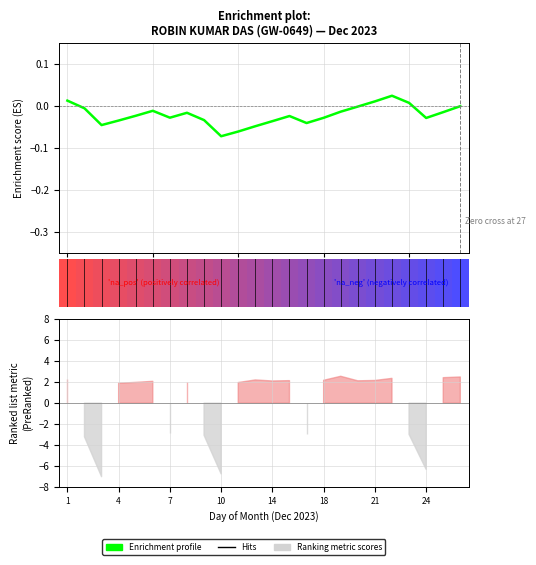

Is it true that the value at 16 is -0.0?

True